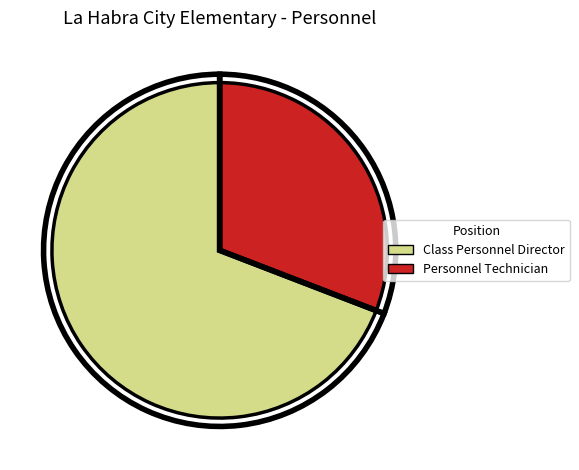

What percentage is the Class Personnel Director slice, to the nearest percent?

69%